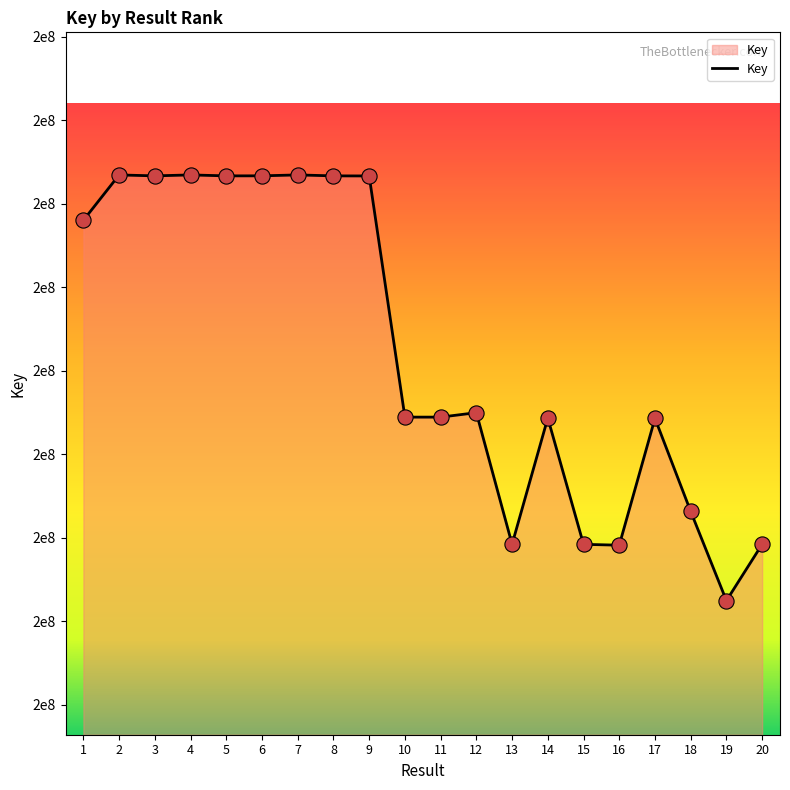

Does the chart have visible grid lines?

No